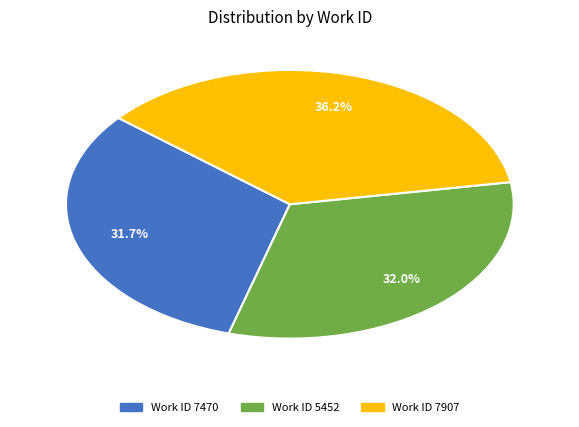

How many segments does this pie chart have?

3